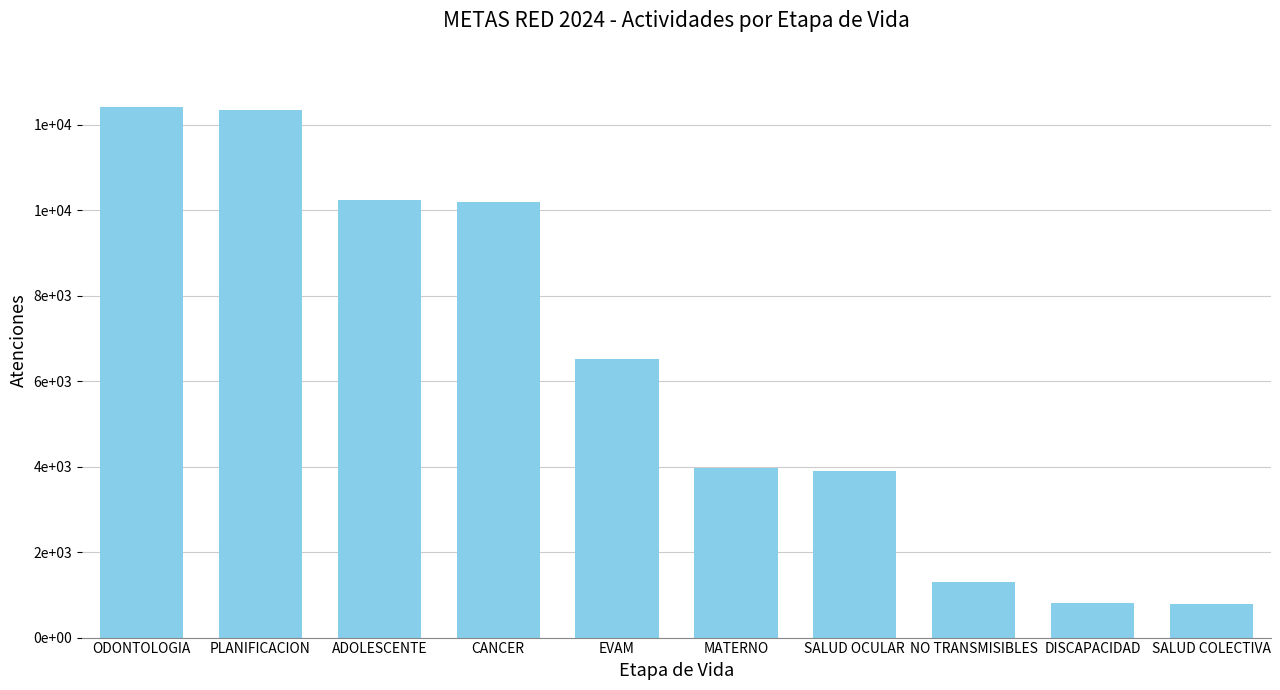

Between PLANIFICACION and EVAM, which is larger?

PLANIFICACION